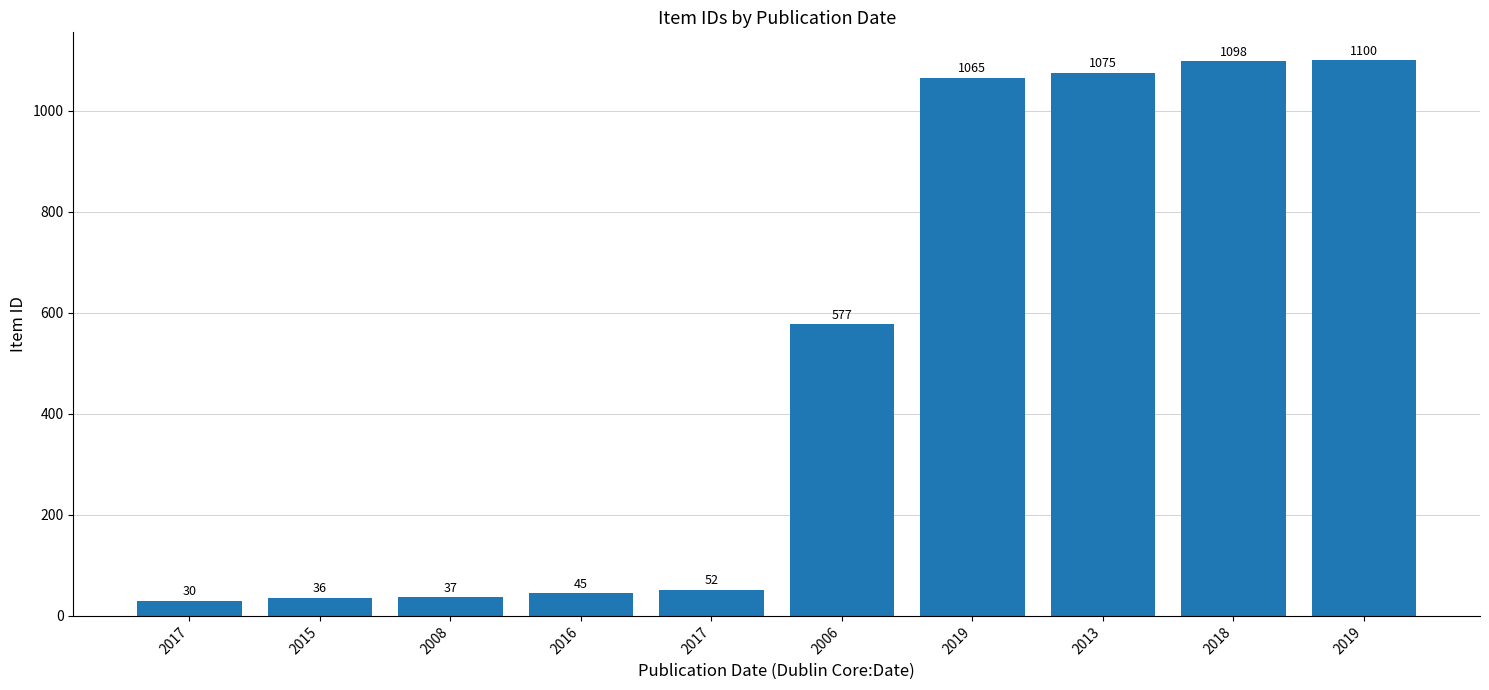

How many data points does each series have?

10